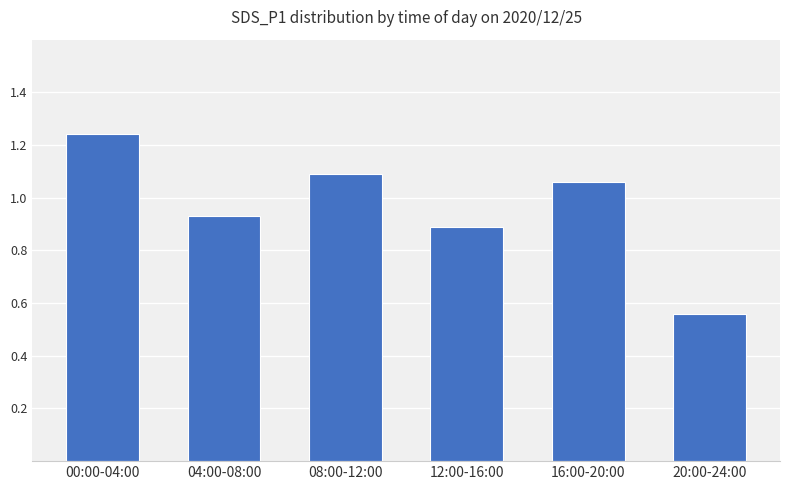

What position from the right is 04:00-08:00?

5